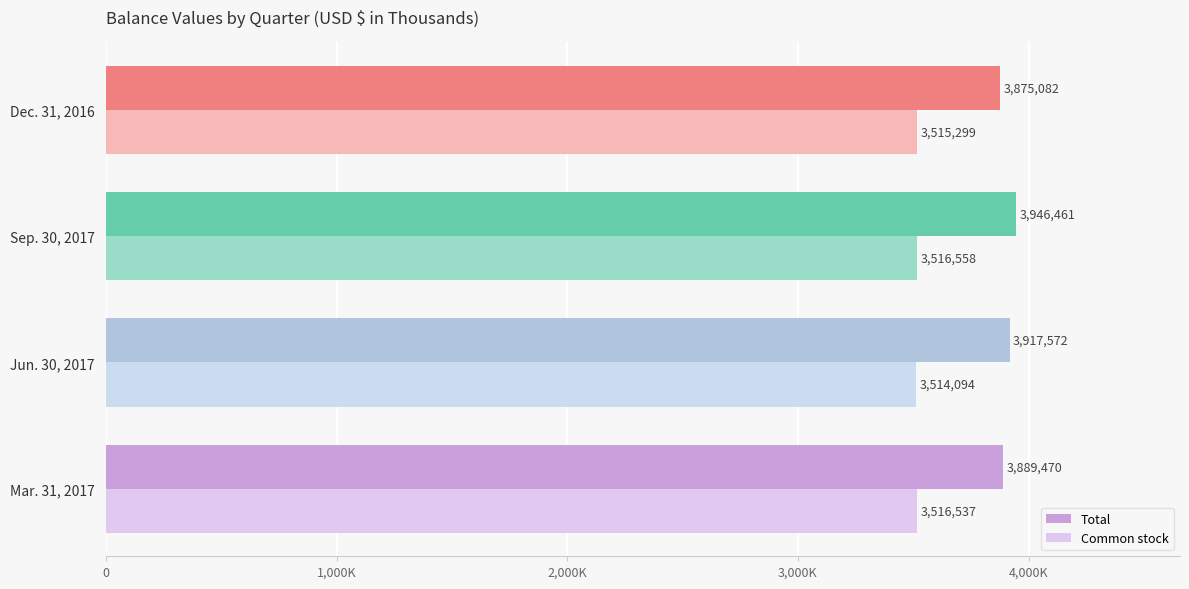

Which series has the largest total across all categories?

Total